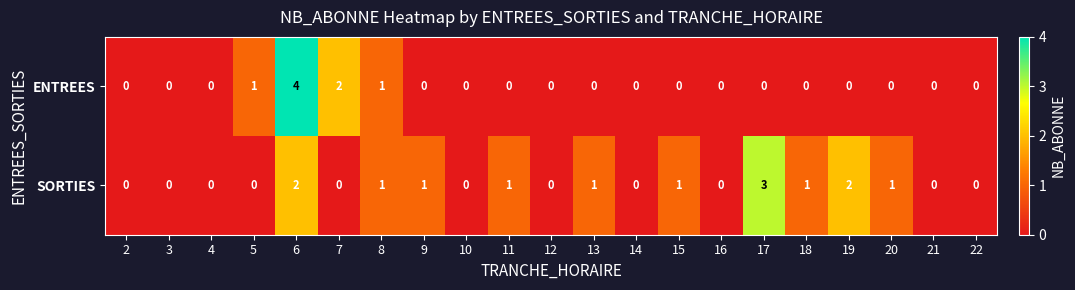

Is it true that ENTREES equals 0 at 17?

True